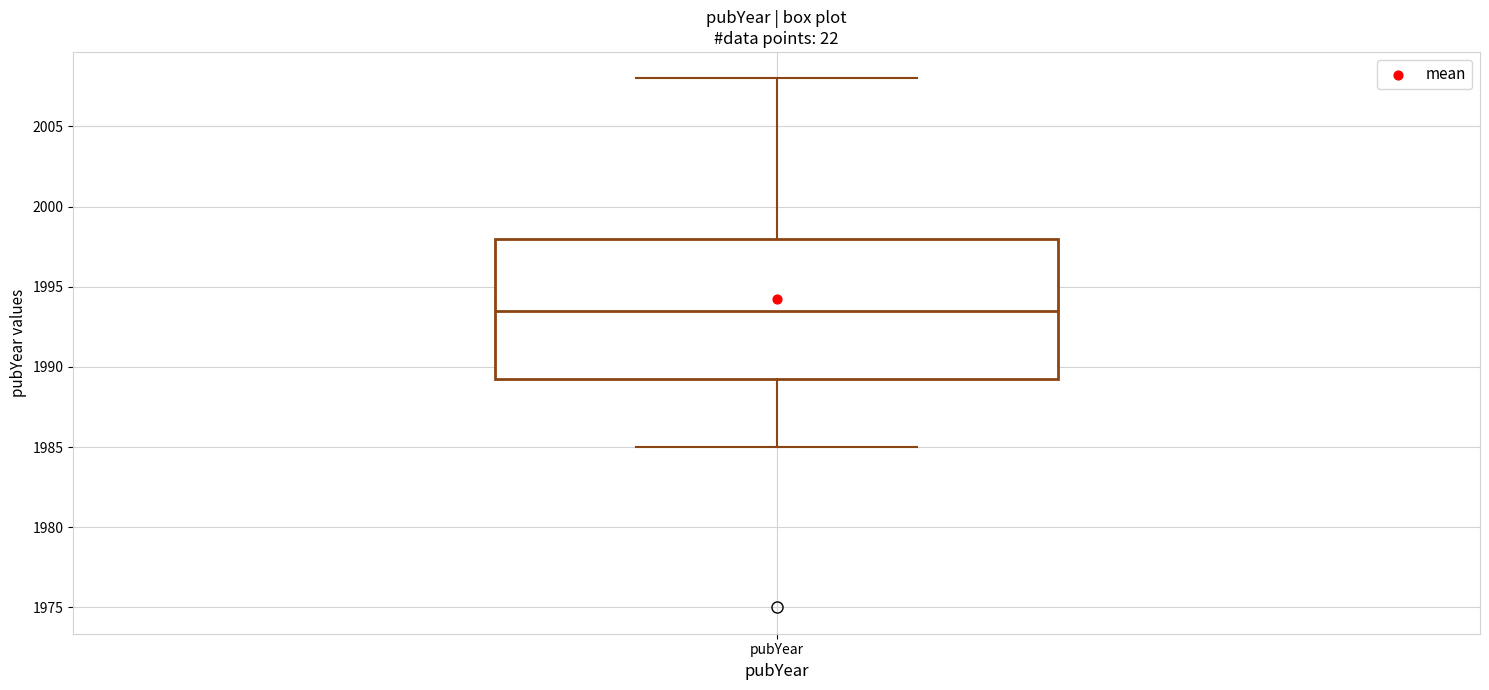

Read this box plot against the y-axis: the position of the median line, the range covered by the box, and the ends of both whiskers. The values are not printed on the chart, so give them approximately, as read against the axis.

median 1993.5, box 1989.5 to 1998.0, whiskers 1985.0 to 2008.0